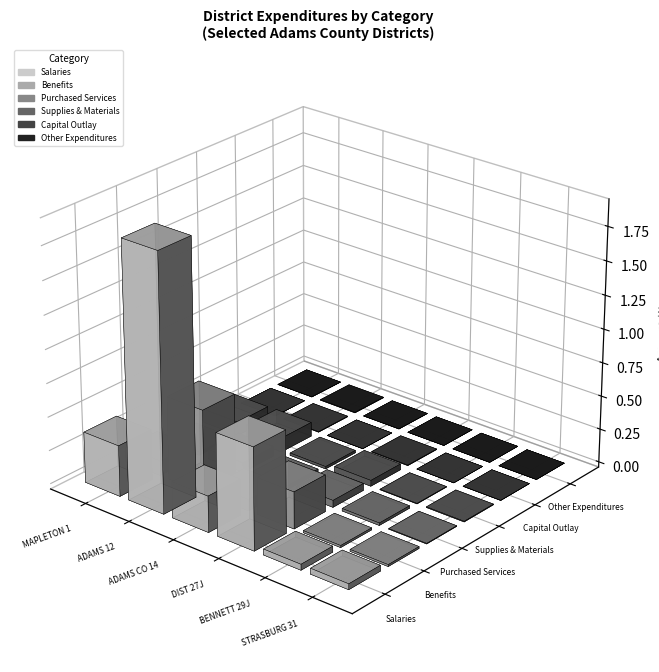

At DIST 27J, list the series in order from largest to smallest.

Salaries, Benefits, Purchased Services, Supplies & Materials, Capital Outlay, Other Expenditures